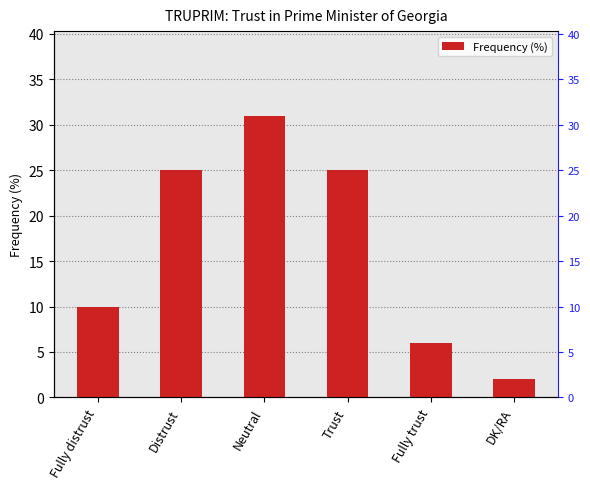

What is the value of the 5th bar from the left?

6